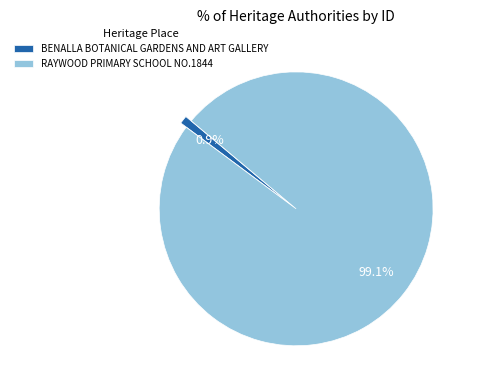

What is the smallest slice in the pie chart?

BENALLA BOTANICAL GARDENS AND ART GALLERY